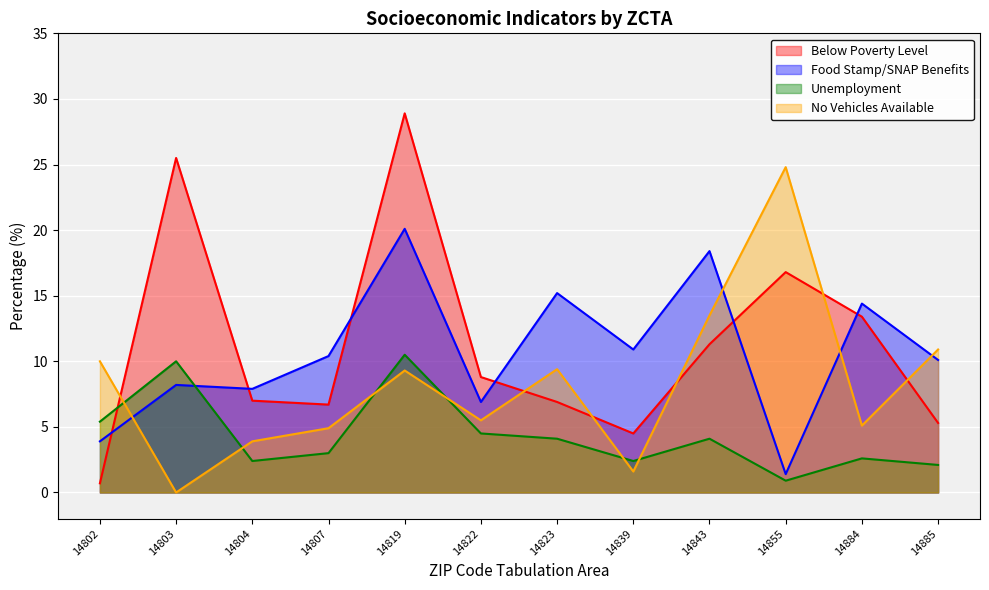

True or false: No Vehicles Available and Unemployment intersect in this chart.

True